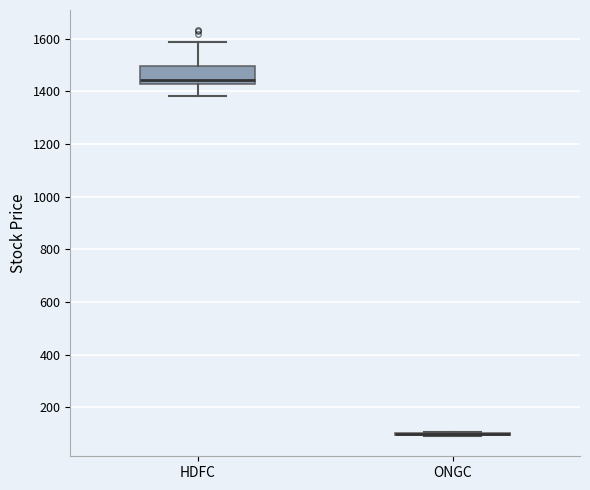

Comparing the boxes themselves (not the whiskers), which one is the tallest?

HDFC